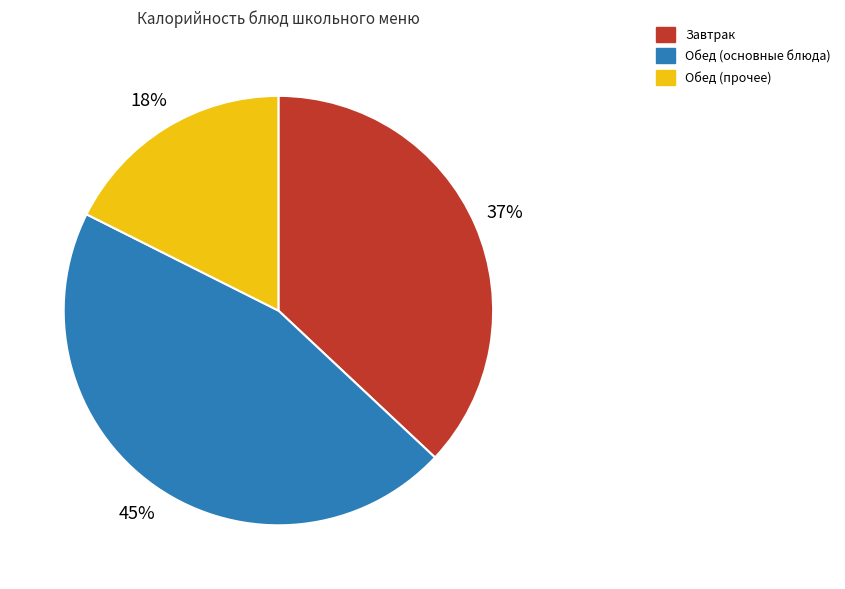

Is there any slice that represents more than half of the pie?

No